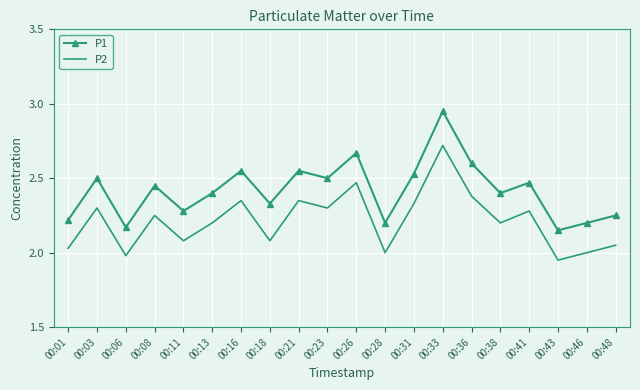

At how many categories does at least one series exceed 2?

20